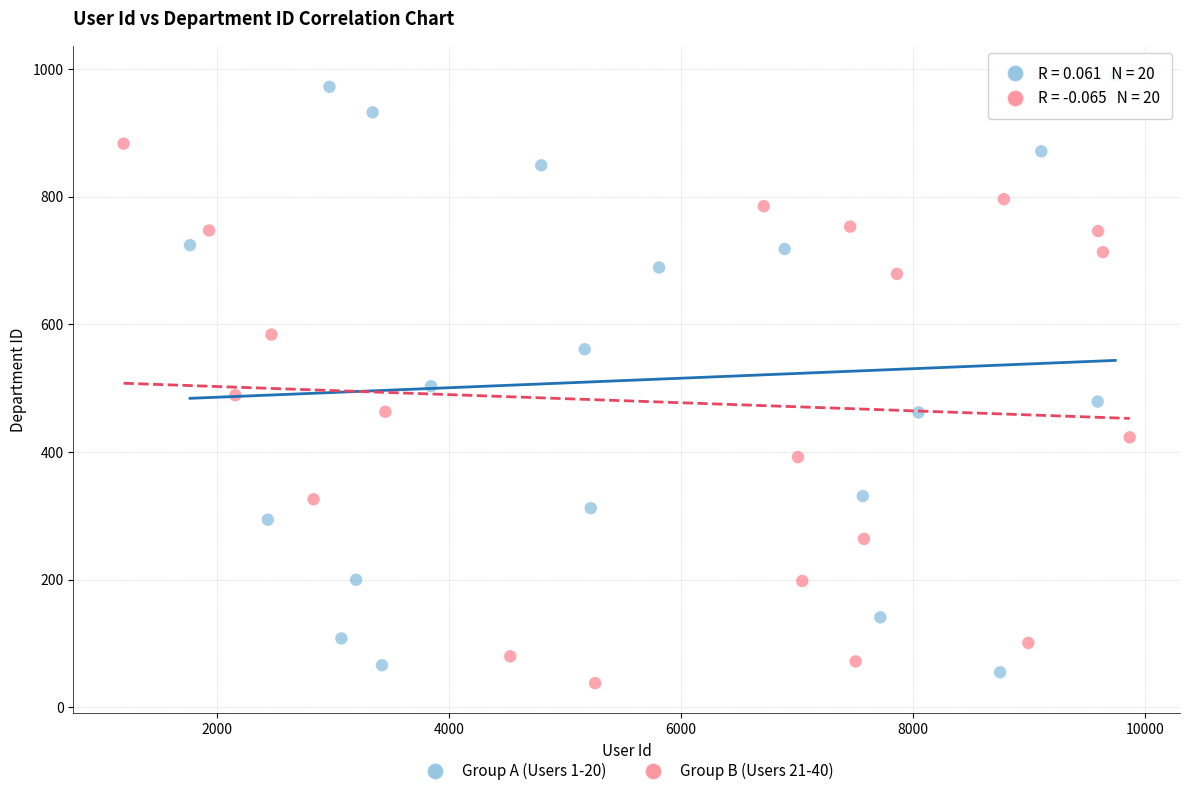

Which series contains the highest Y value?

Group A (Users 1-20)